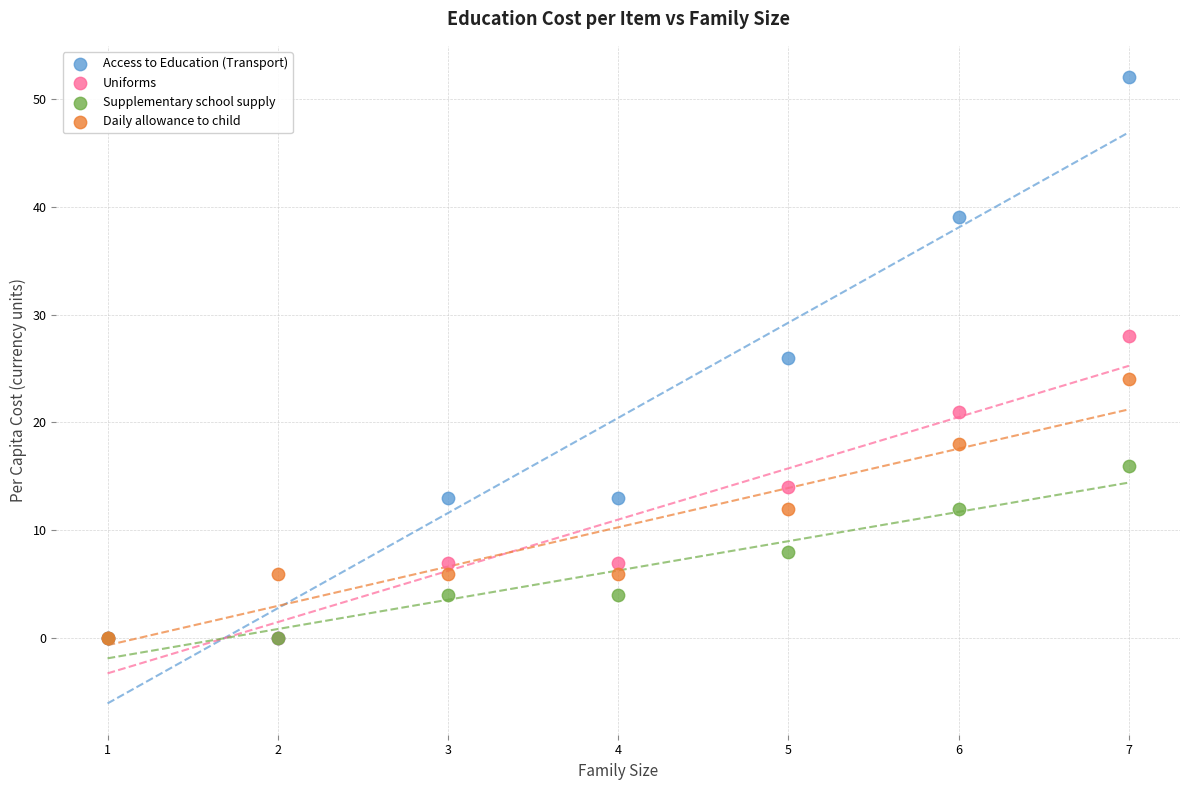

Which series contains the highest Y value?

Access to Education (Transport)